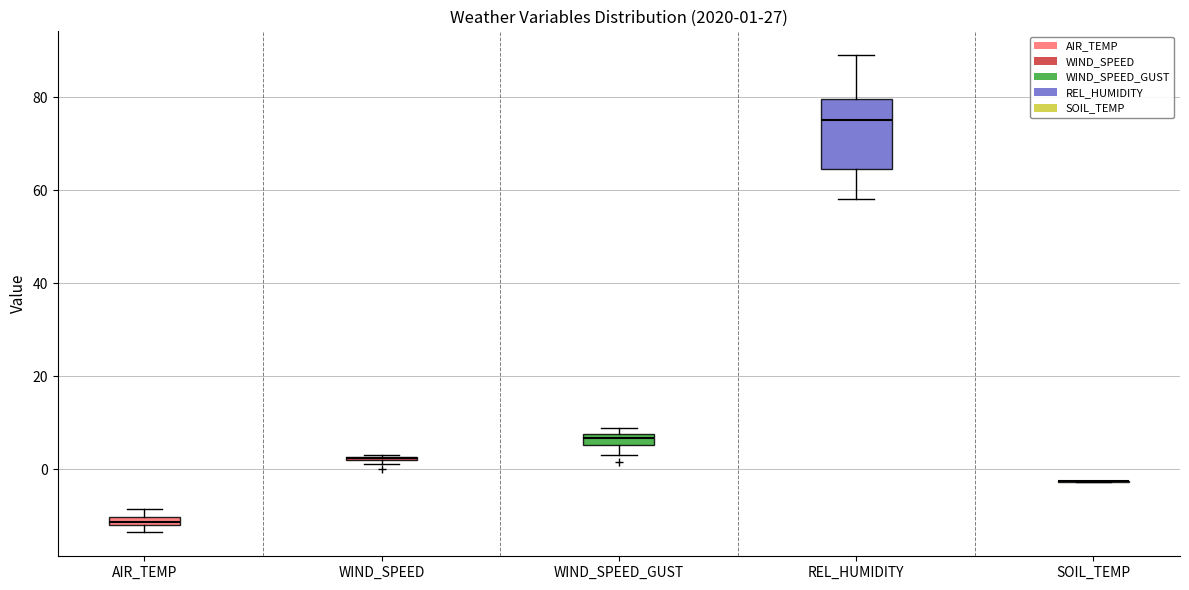

Comparing the boxes themselves (not the whiskers), which one is the tallest?

REL_HUMIDITY